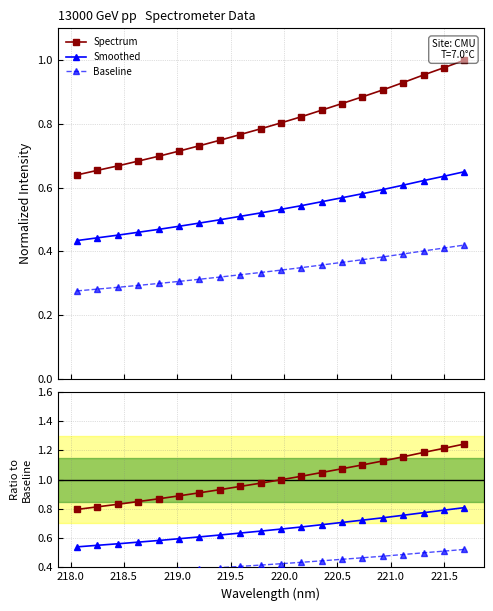

Which has a higher value, 220.0 or 219.0?

220.0